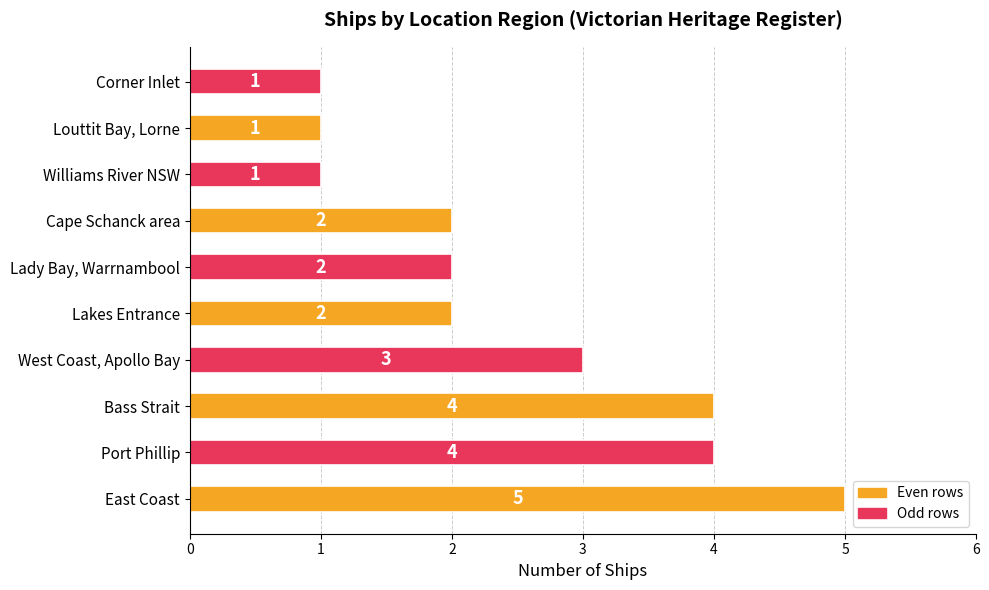

What is the sum of all values?

25